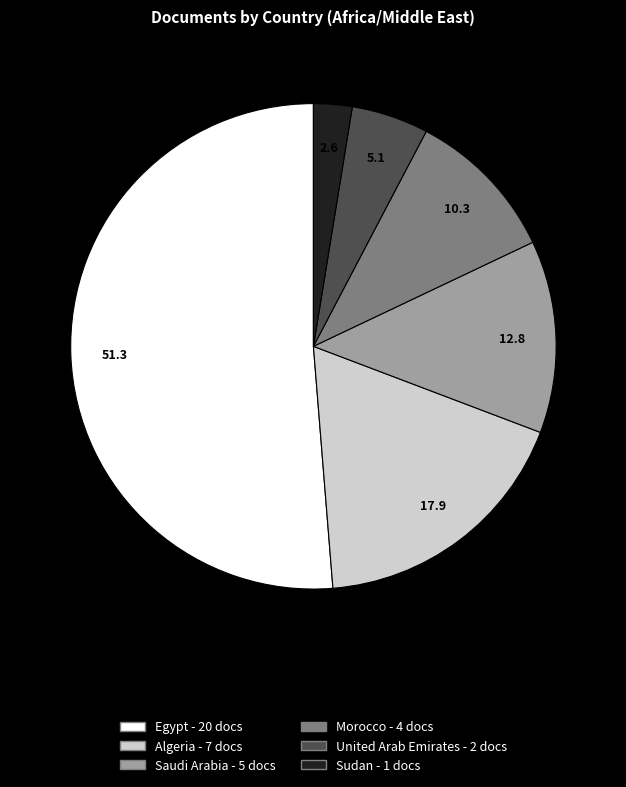

Combined, do Algeria and Saudi Arabia account for over 50%?

No